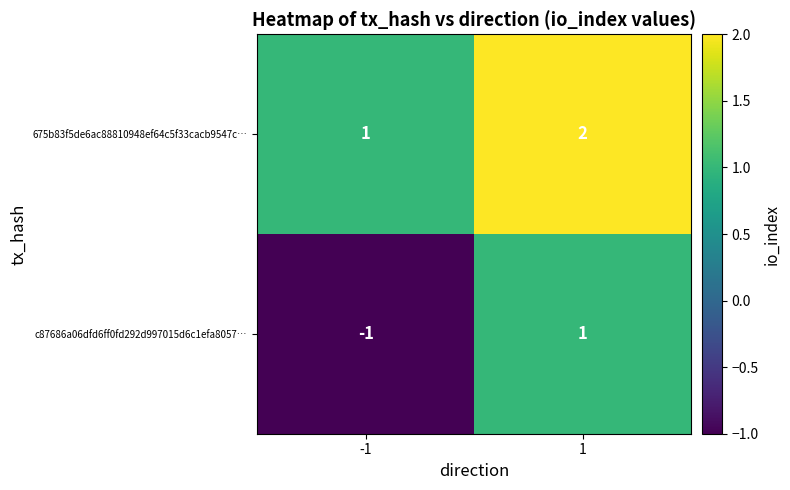

Reading left to right, list all the values displayed in this chart.

675b83f5de6ac88810948ef64c5f33cacb9547c…: 1	2
c87686a06dfd6ff0fd292d997015d6c1efa8057…: -1	1